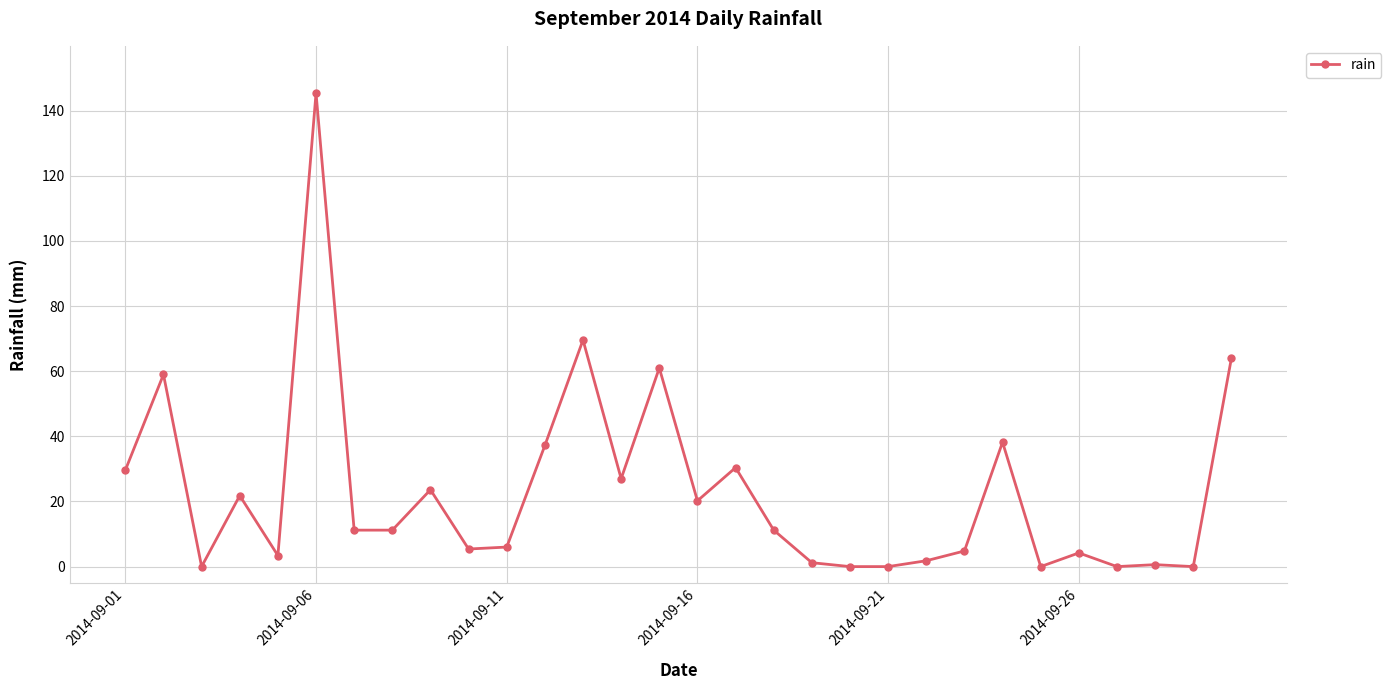

True or false: the data has more than 2 interior local peaks.

True